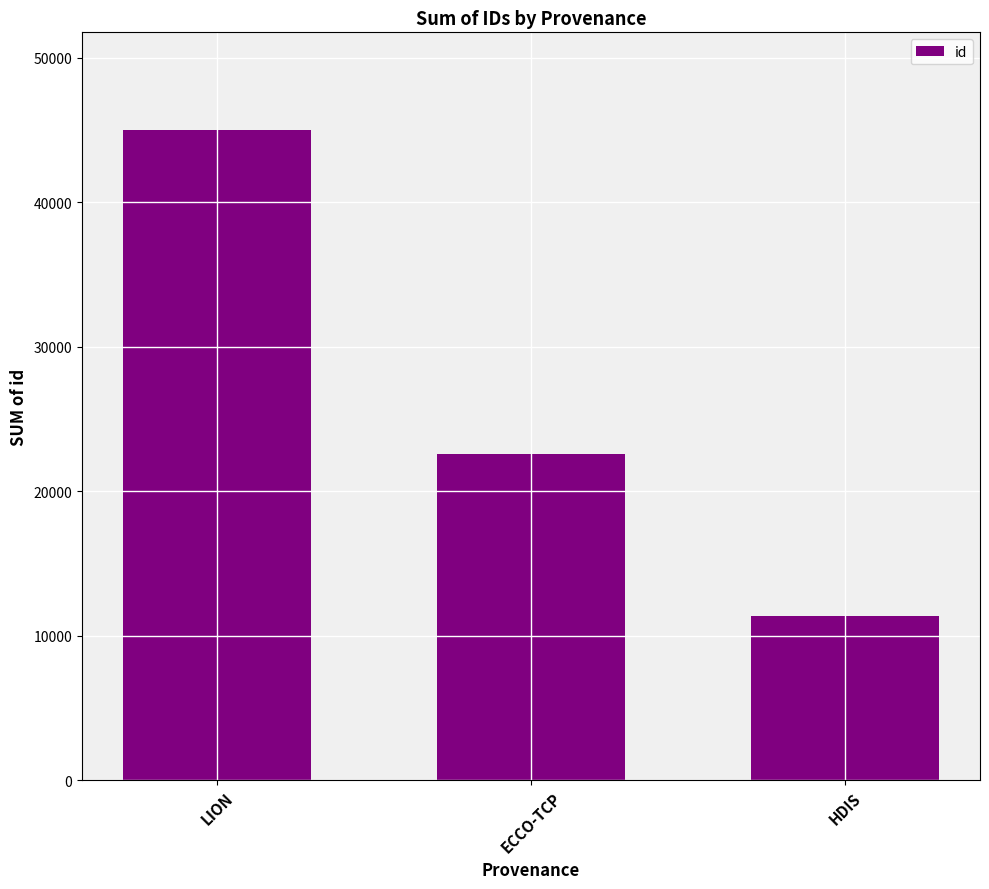

Which has a higher value, HDIS or ECCO-TCP?

ECCO-TCP